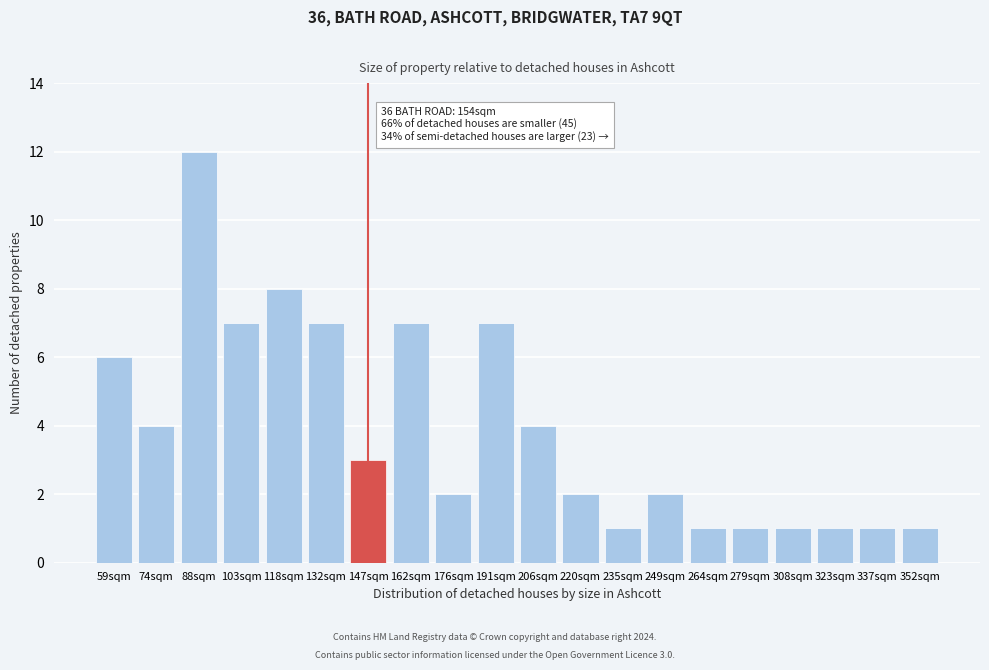

Reading right to left, list all the values displayed in this chart.

352sqm=1	337sqm=1	323sqm=1	308sqm=1	279sqm=1	264sqm=1	249sqm=2	235sqm=1	220sqm=2	206sqm=4	191sqm=7	176sqm=2	162sqm=7	147sqm=3	132sqm=7	118sqm=8	103sqm=7	88sqm=12	74sqm=4	59sqm=6